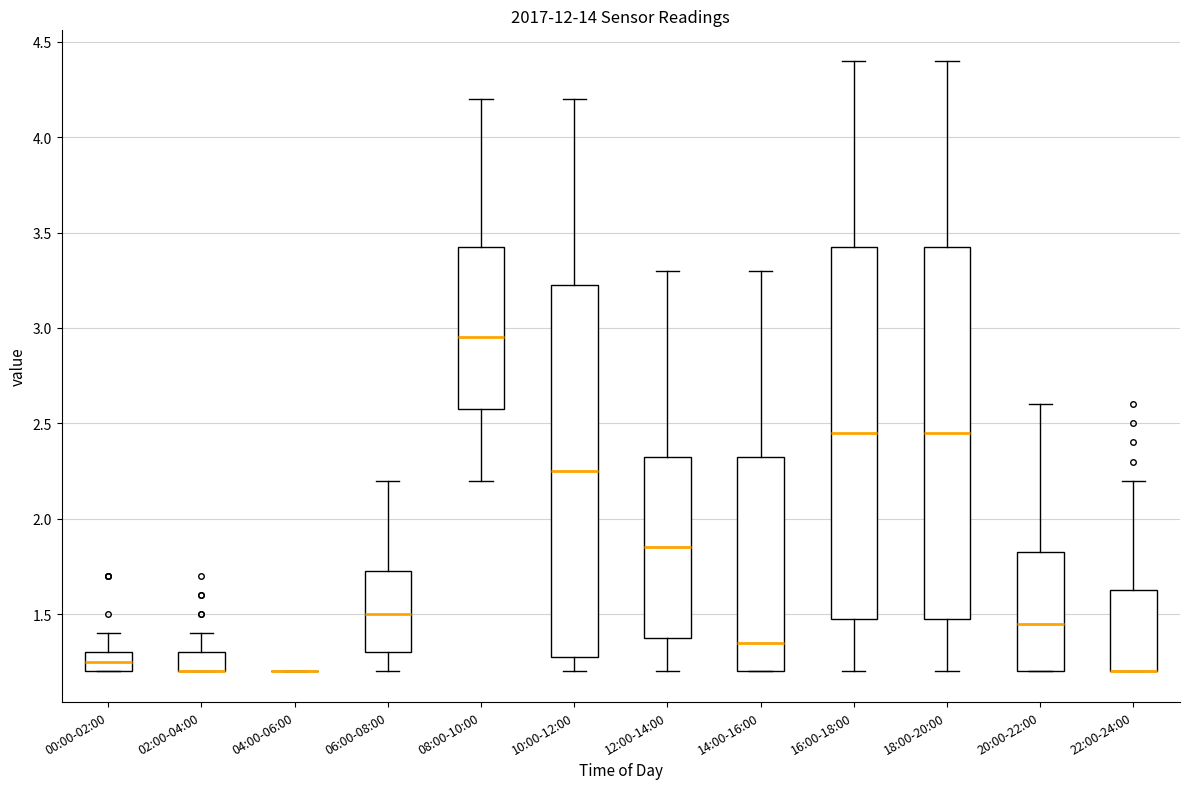

Where is the upper edge of the box for 10:00-12:00 on the y-axis? The values are not printed on the chart, so give them approximately, as read against the axis.

3.25